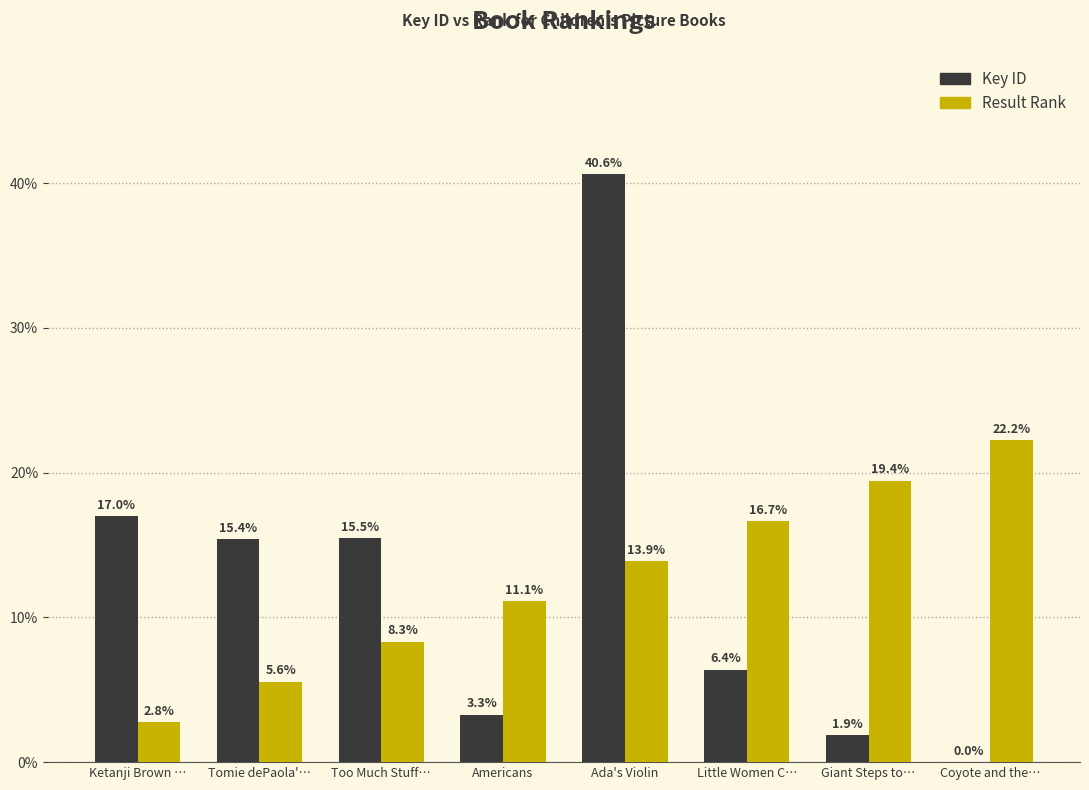

At which category does the chart reach its peak across all series?

Ada's Violin